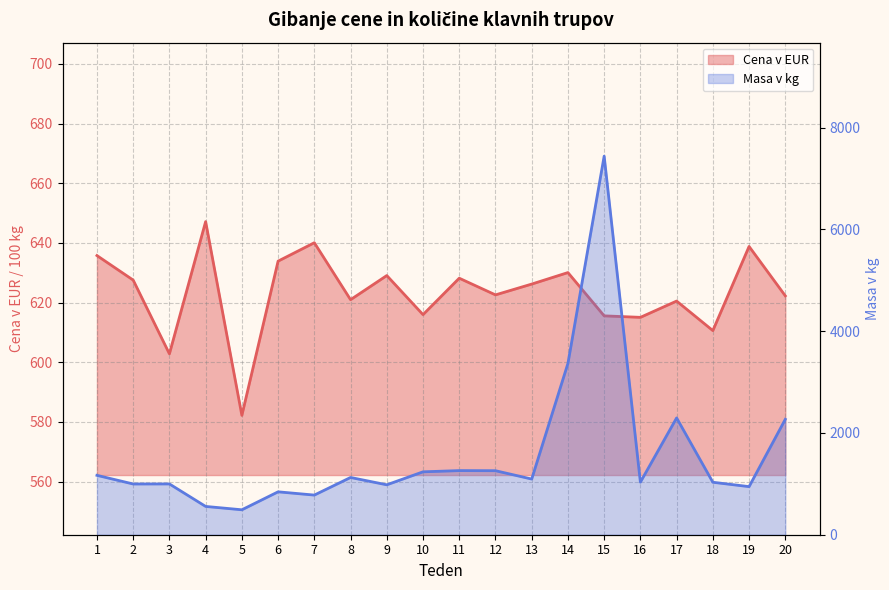

Is it true that Cena v EUR equals 784.3 at 3?

False